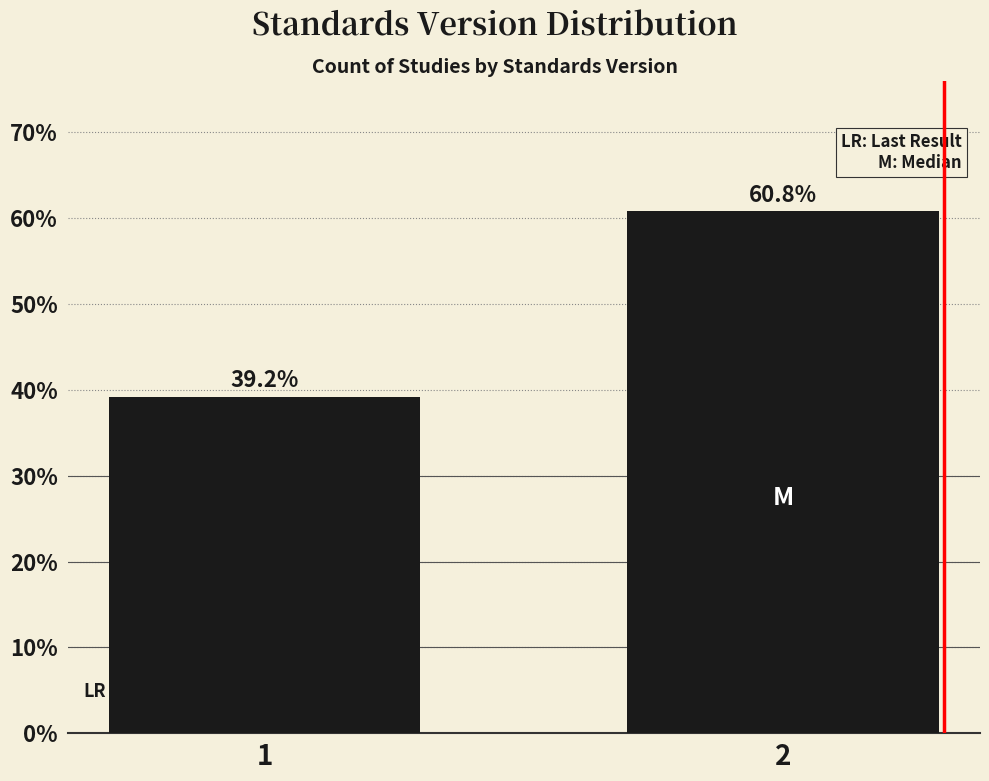

Reading left to right, list all the values displayed in this chart.

1=39.2	2=60.8